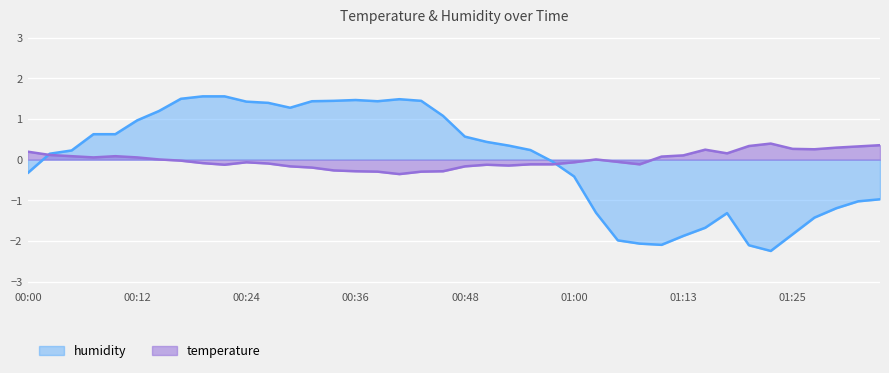

True or false: humidity has a value of 2.3 at 00:34.

False